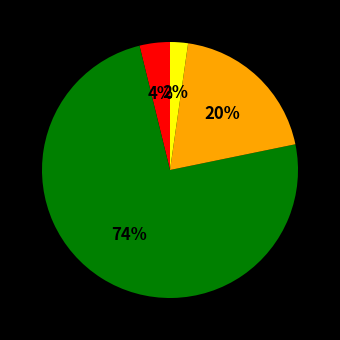

Does any single category account for the majority?

Yes